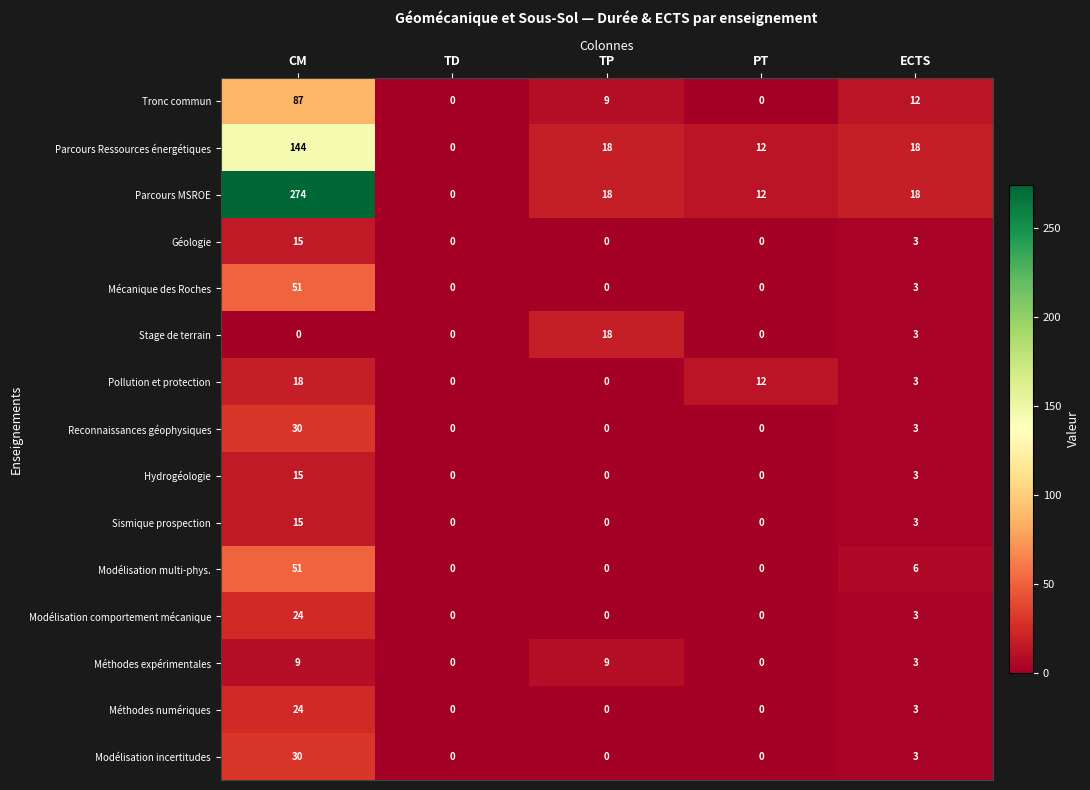

What is the difference between the second highest and minimum values in the Modélisation incertitudes series?

3